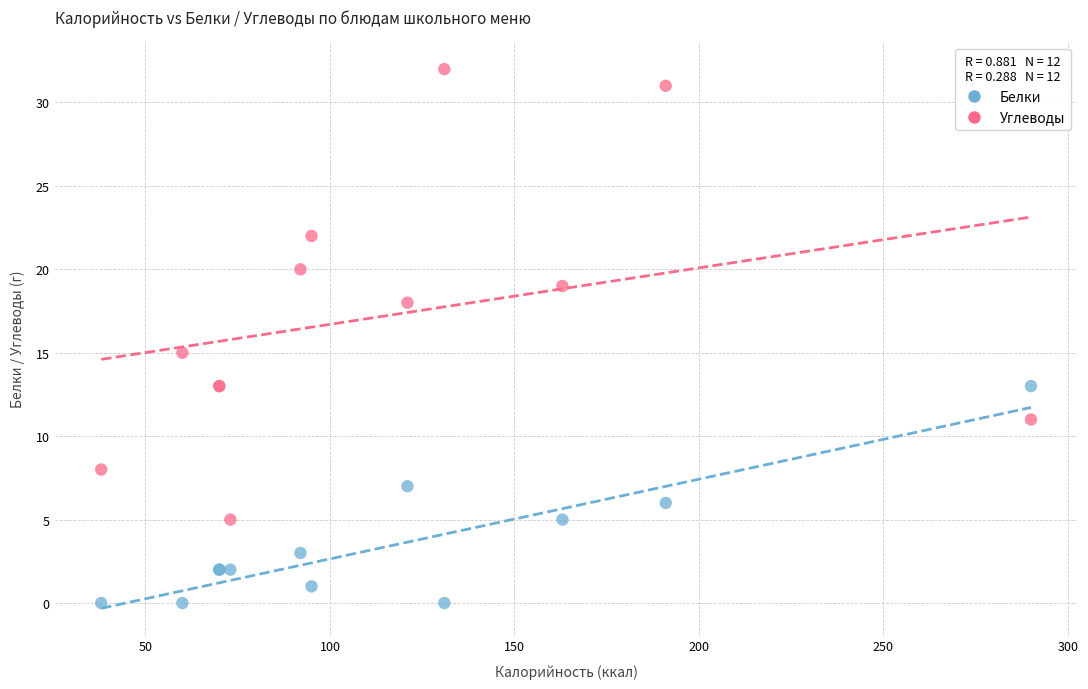

What is the X range (max minus min) for the scatter plot?

252